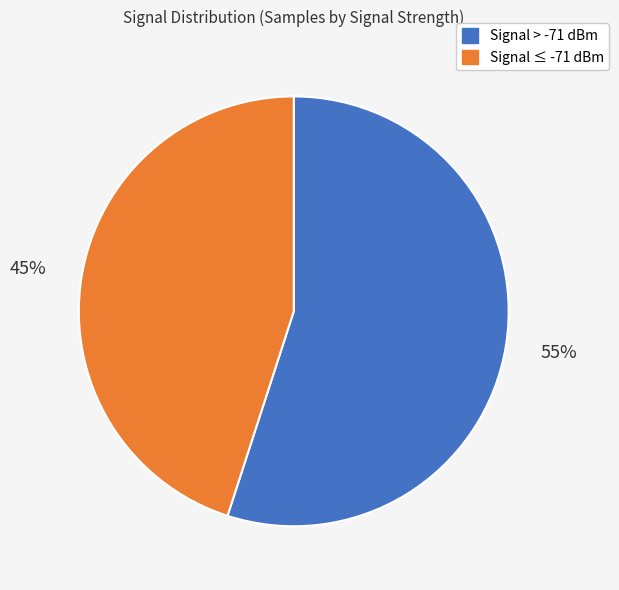

To the nearest percent, what is the average slice percentage?

50%